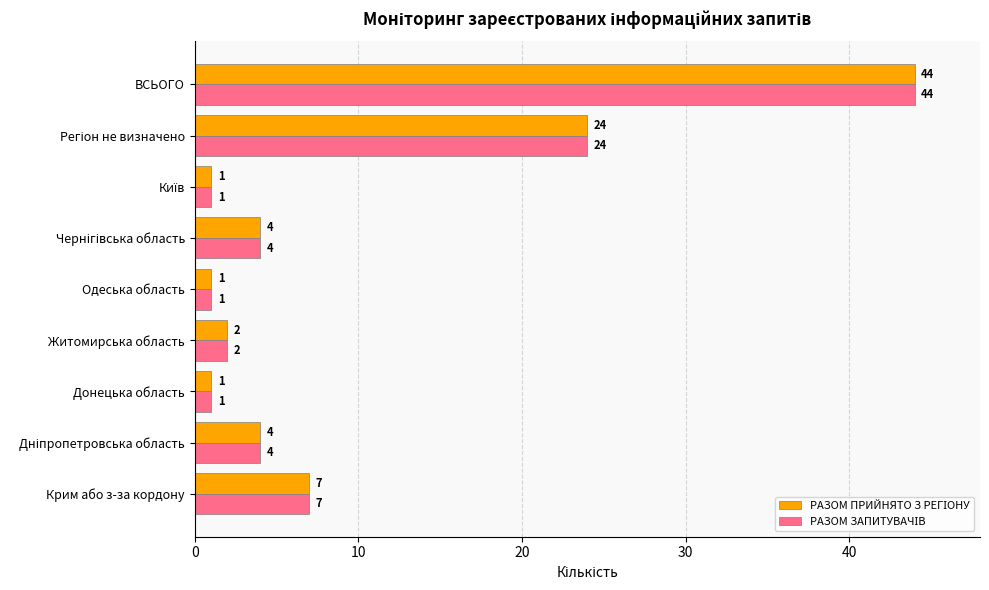

What is the total value across all series at Крим або з-за кордону?

14